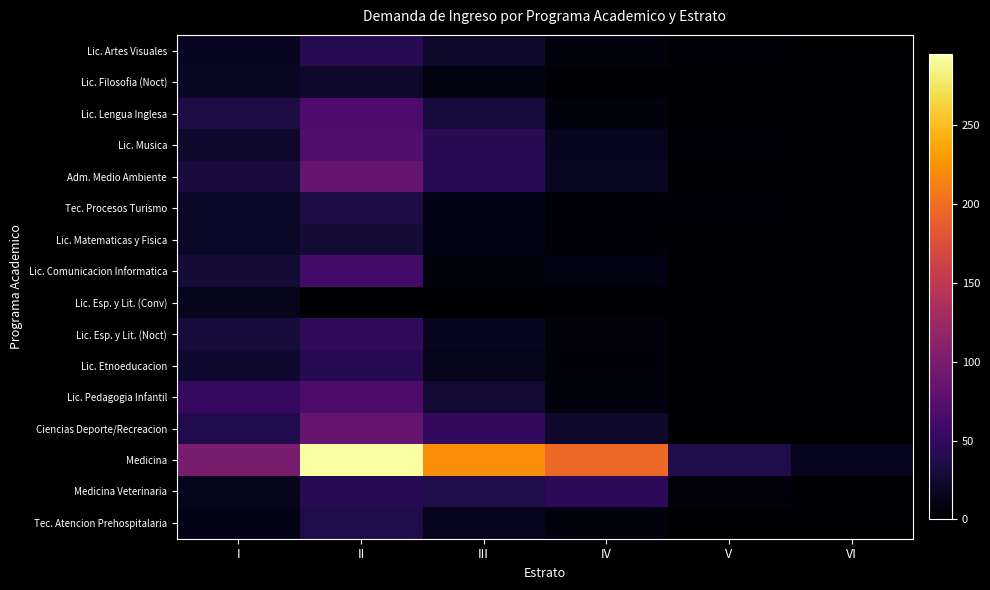

How many distinct data groups are displayed?

16